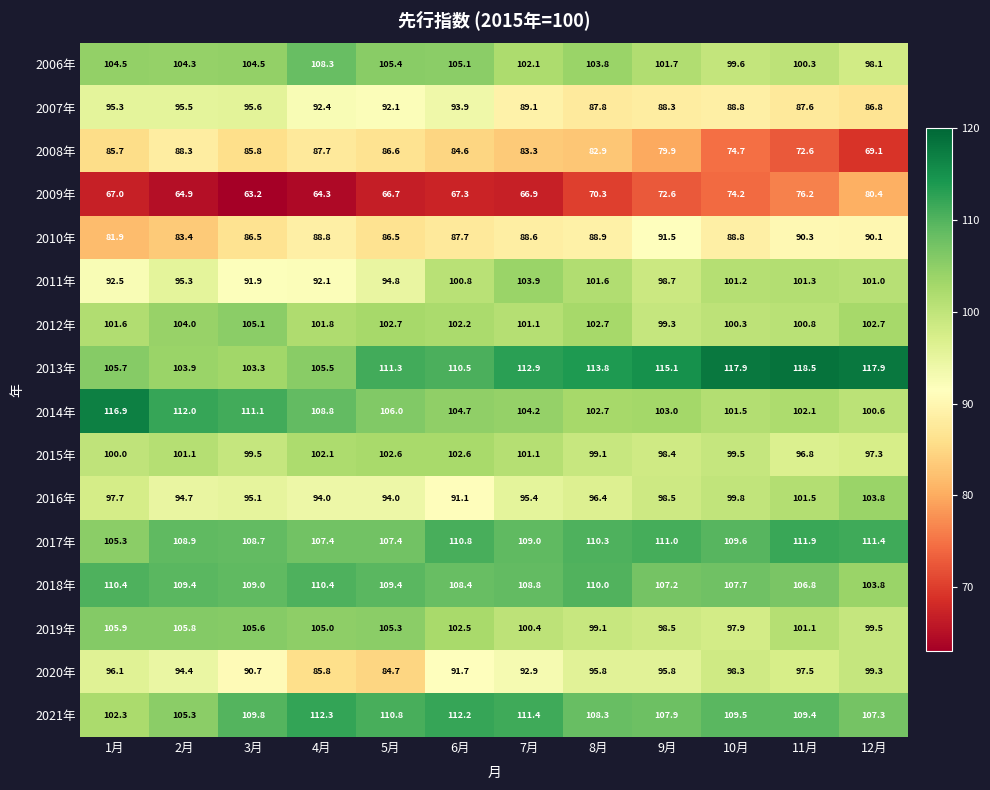

What is the total value across all series at 7月?

1571.1